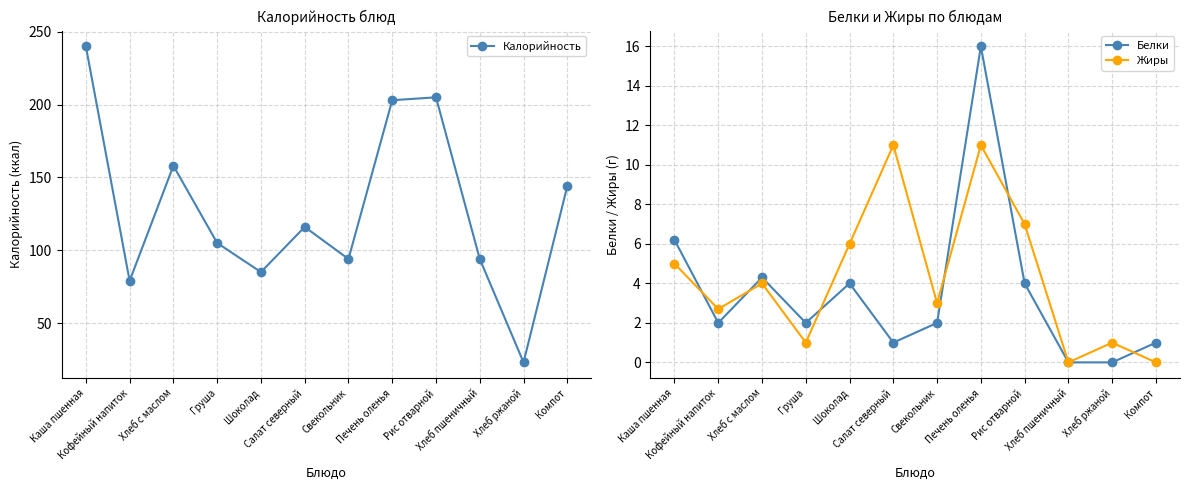

Reading left to right, transcribe all the data shown in this chart.

Калорийность: Каша пшенная=240.0	Кофейный напиток=79.0	Хлеб с маслом=158.0	Груша=105.0	Шоколад=85.0	Салат северный=116.0	Свекольник=94.0	Печень оленья=203.0	Рис отварной=205.0	Хлеб пшеничный=94.0	Хлеб ржаной=23.0	Компот=144.0
Белки: Каша пшенная=6.2	Кофейный напиток=2.0	Хлеб с маслом=4.3	Груша=2.0	Шоколад=4.0	Салат северный=1.0	Свекольник=2.0	Печень оленья=16.0	Рис отварной=4.0	Хлеб пшеничный=0.0	Хлеб ржаной=0.0	Компот=1.0
Жиры: Каша пшенная=5.0	Кофейный напиток=2.7	Хлеб с маслом=4.0	Груша=1.0	Шоколад=6.0	Салат северный=11.0	Свекольник=3.0	Печень оленья=11.0	Рис отварной=7.0	Хлеб пшеничный=0.0	Хлеб ржаной=1.0	Компот=0.0